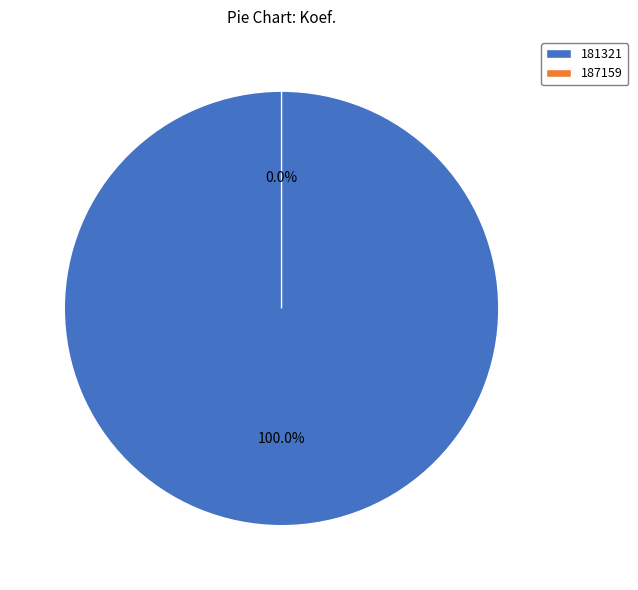

What is the smallest slice in the pie chart?

187159